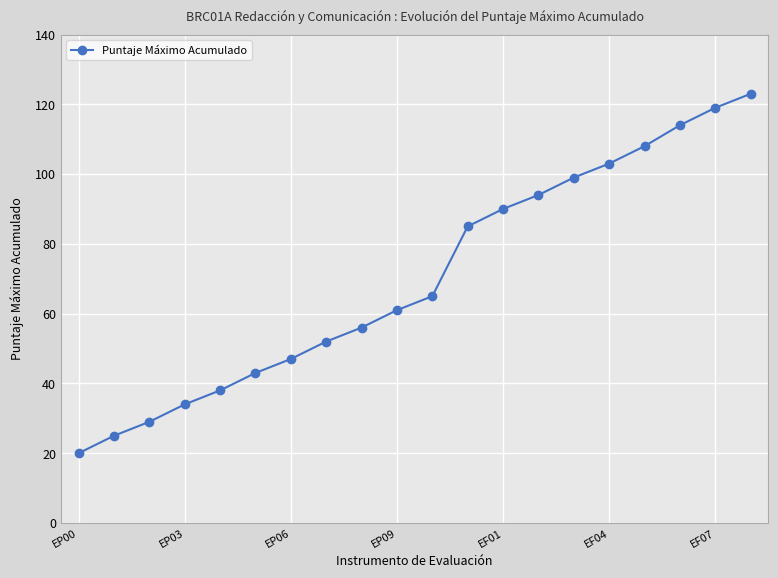

What is the smallest value displayed?

20